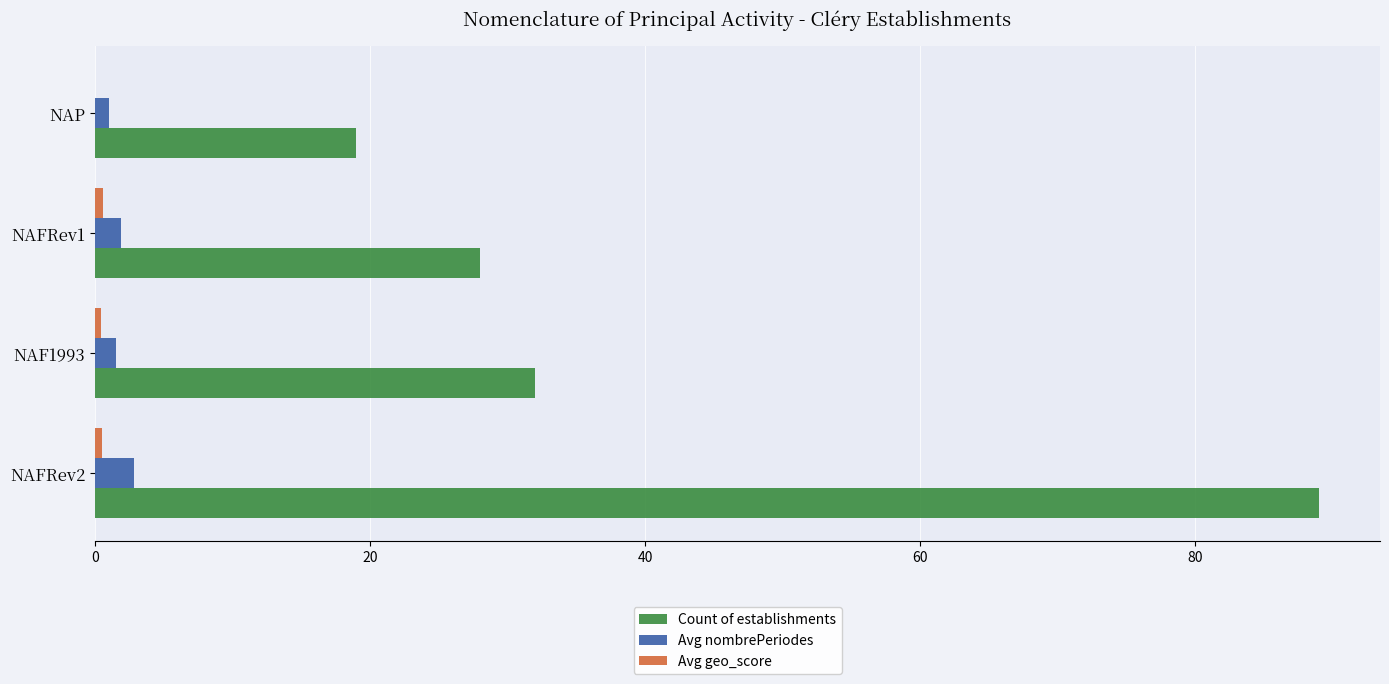

Count the number of data series in this chart.

3